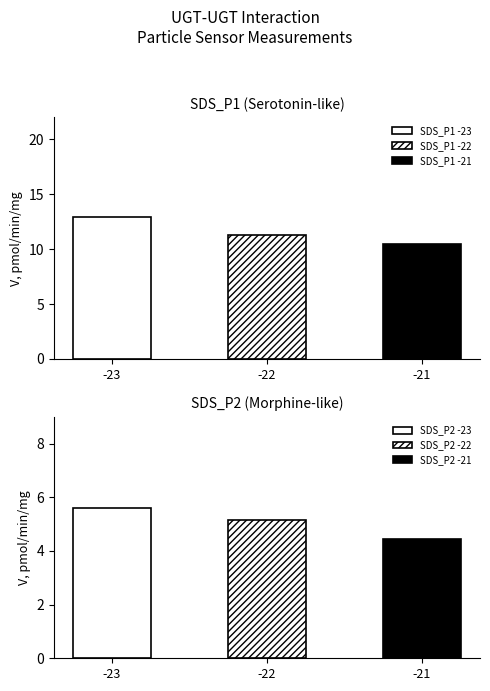

What is the total value across all series at -23?

18.3